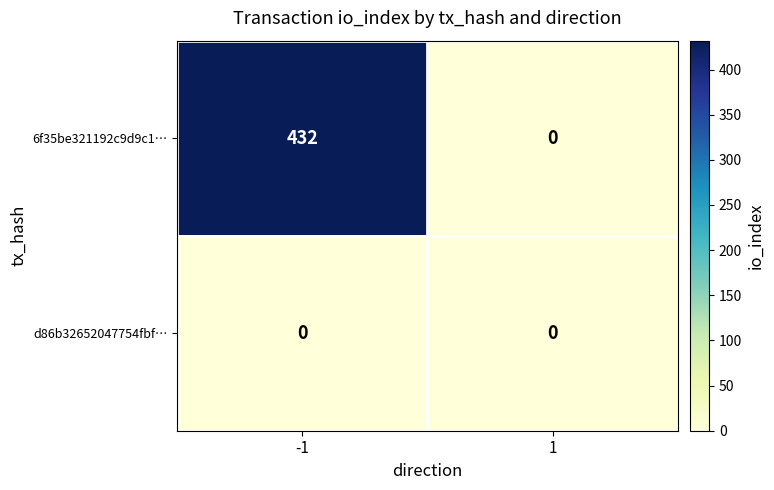

Between -1 and 1, which series saw the biggest shift?

6f35be321192c9d9c1…